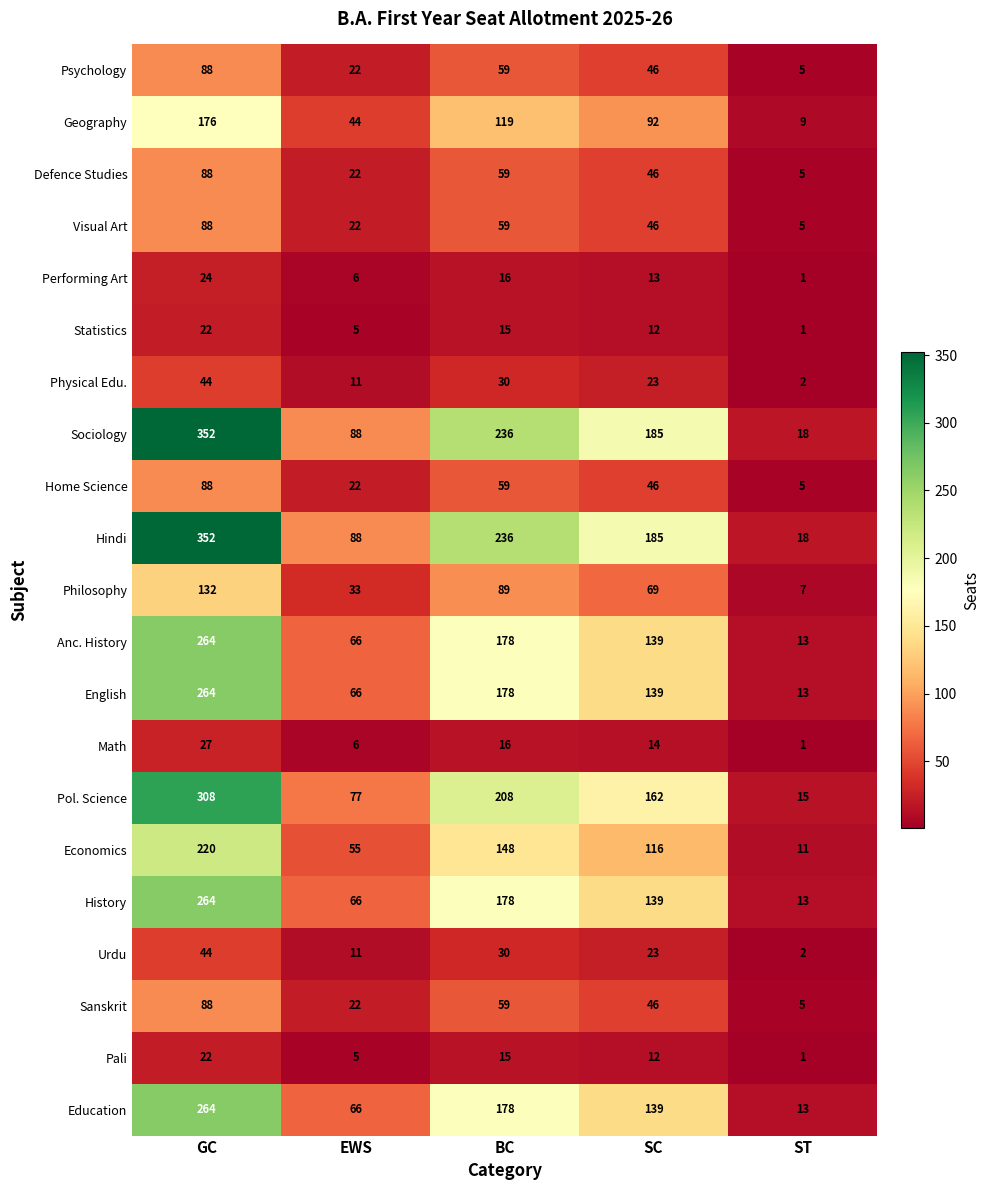

Which category has the lowest value across all series?

ST